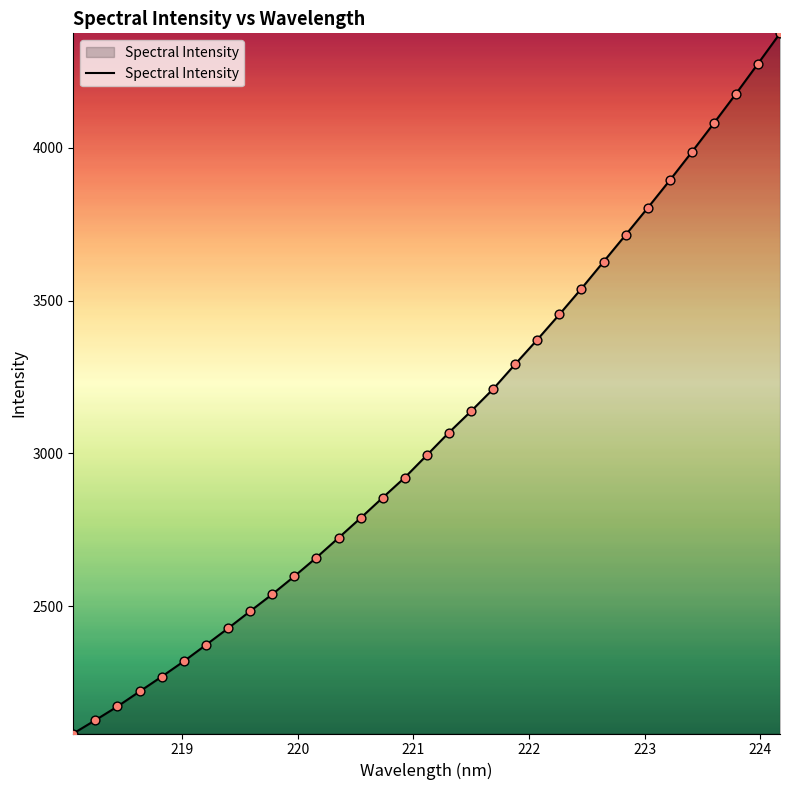

What is the maximum value shown in the chart?

4374.7